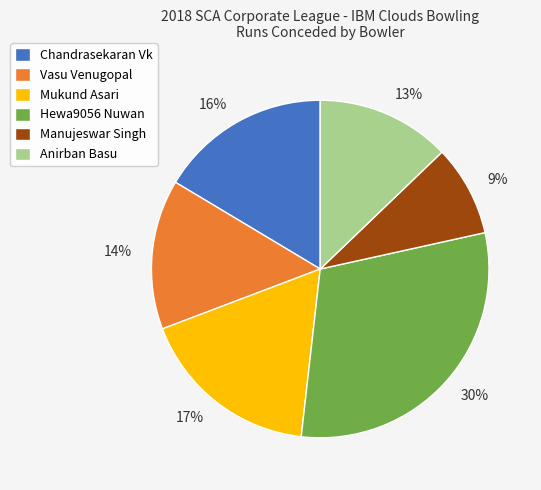

To the nearest percent, what percentage of the pie is Anirban Basu?

13%